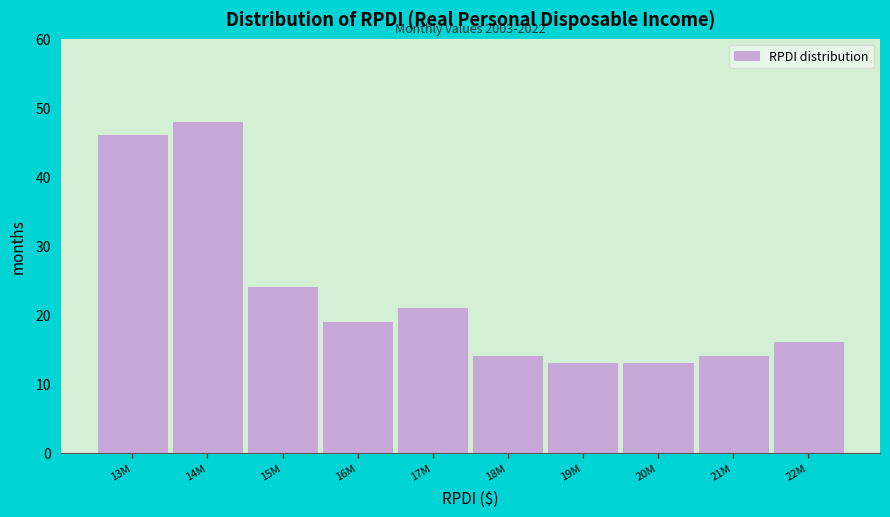

Reading right to left, list all the values displayed in this chart.

16	14	13	13	14	21	19	24	48	46